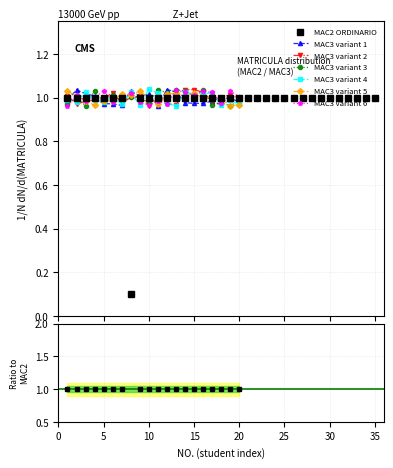

What is the value of the 18th point from the left?

1.0